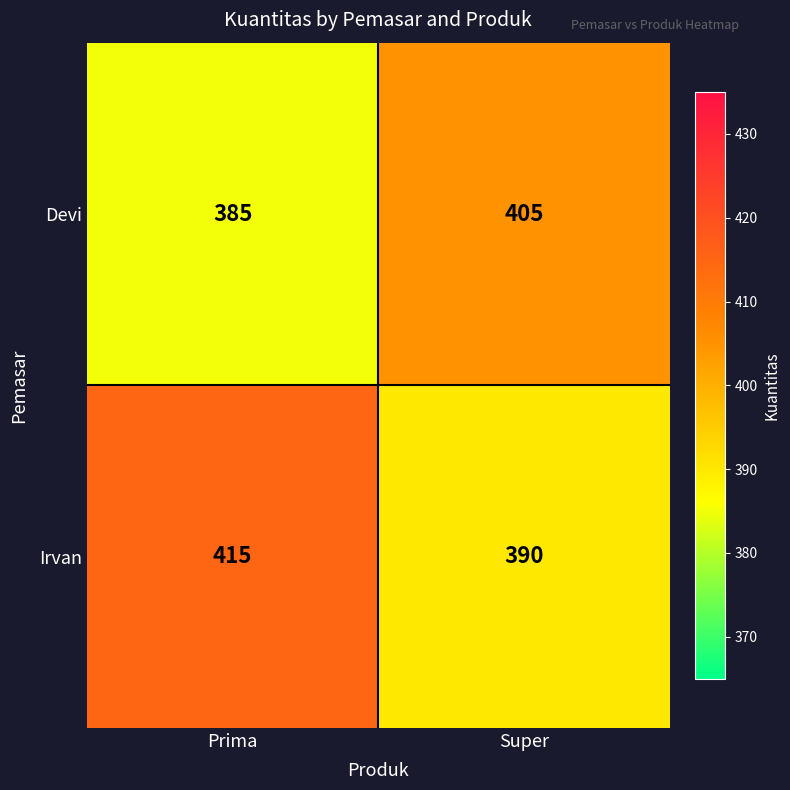

Rank the series by their average value, from lowest to highest.

Devi, Irvan